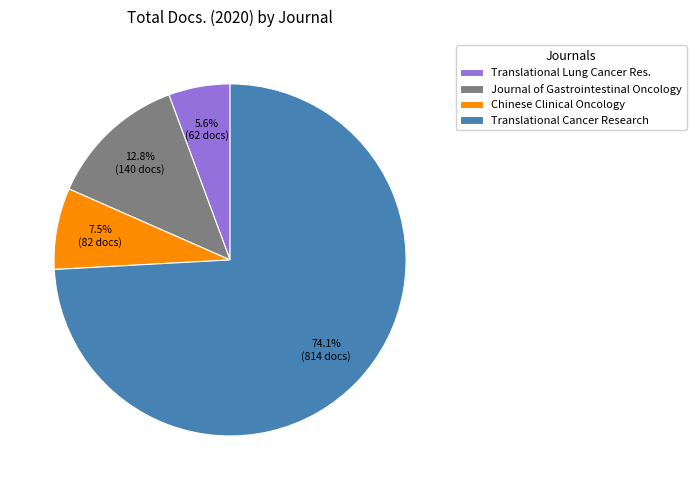

What percentage is NOT represented by Journal of Gastrointestinal Oncology?

87.2%